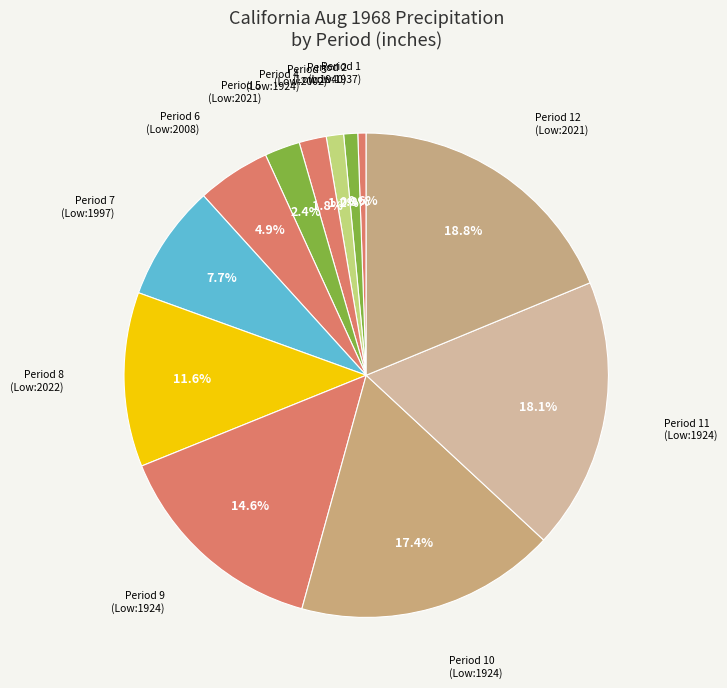

Which category has the biggest portion of the pie?

2021_12